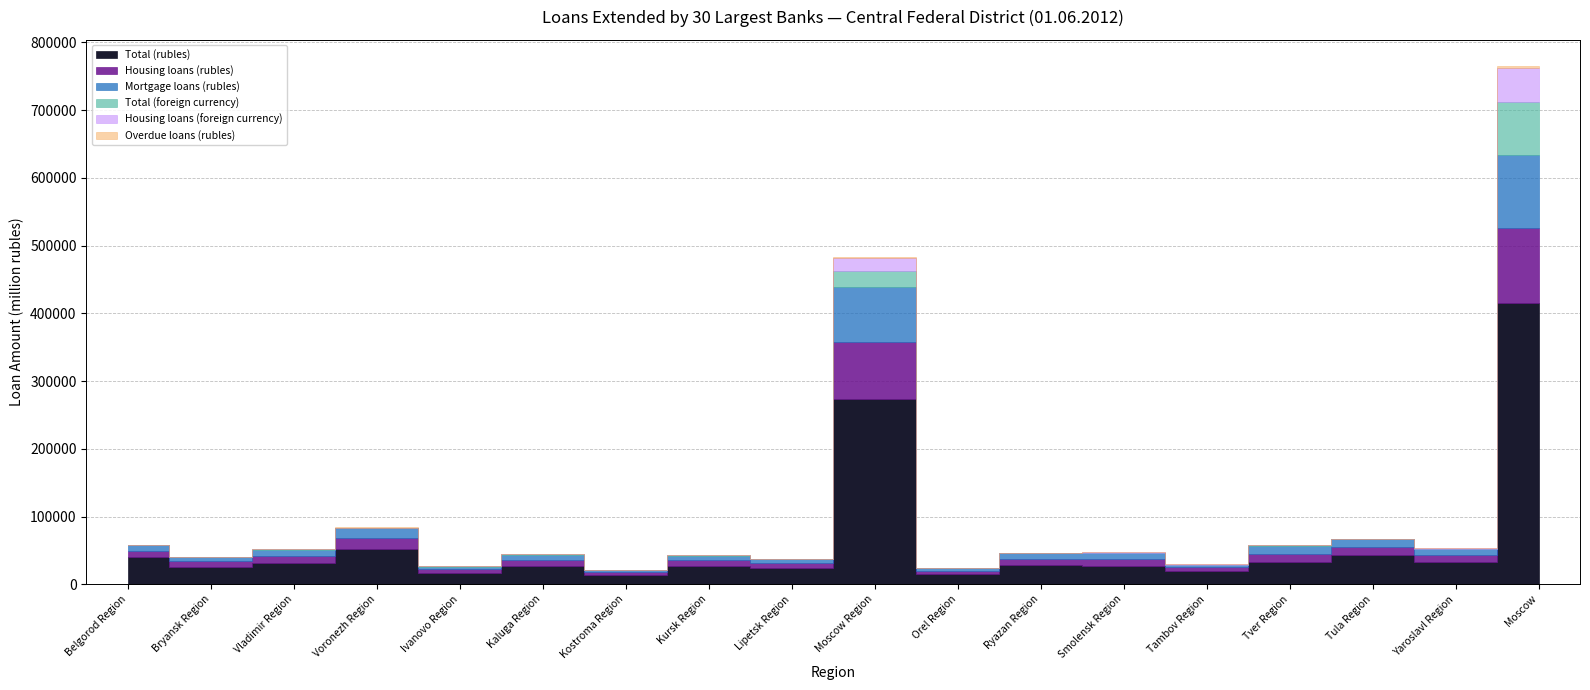

Does the chart display data point markers on the line(s)?

No